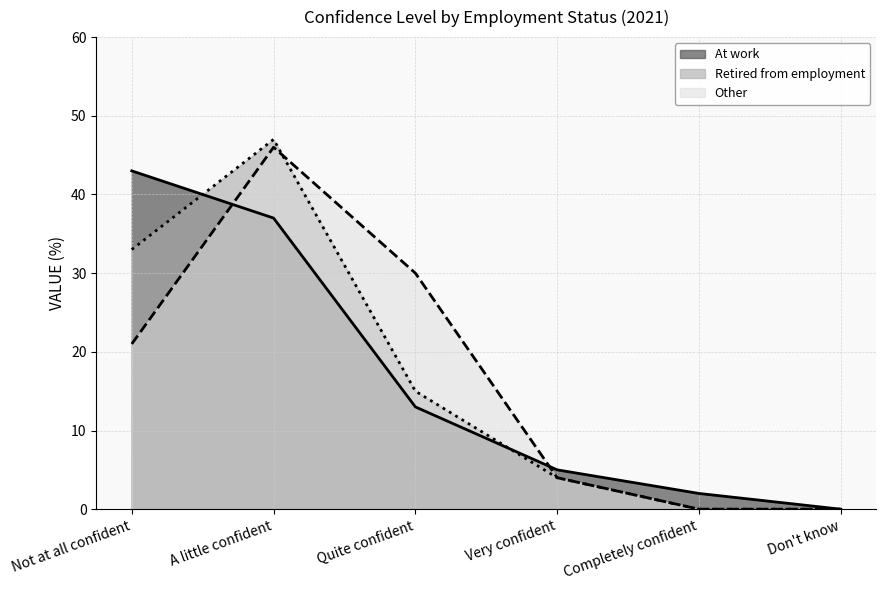

Reading left to right, transcribe all the data shown in this chart.

At work: Not at all confident=43	A little confident=37	Quite confident=13	Very confident=5	Completely confident=2	Don't know=0
Retired from employment: Not at all confident=33	A little confident=47	Quite confident=15	Very confident=4	Completely confident=0	Don't know=0
Other: Not at all confident=21	A little confident=46	Quite confident=30	Very confident=4	Completely confident=0	Don't know=0